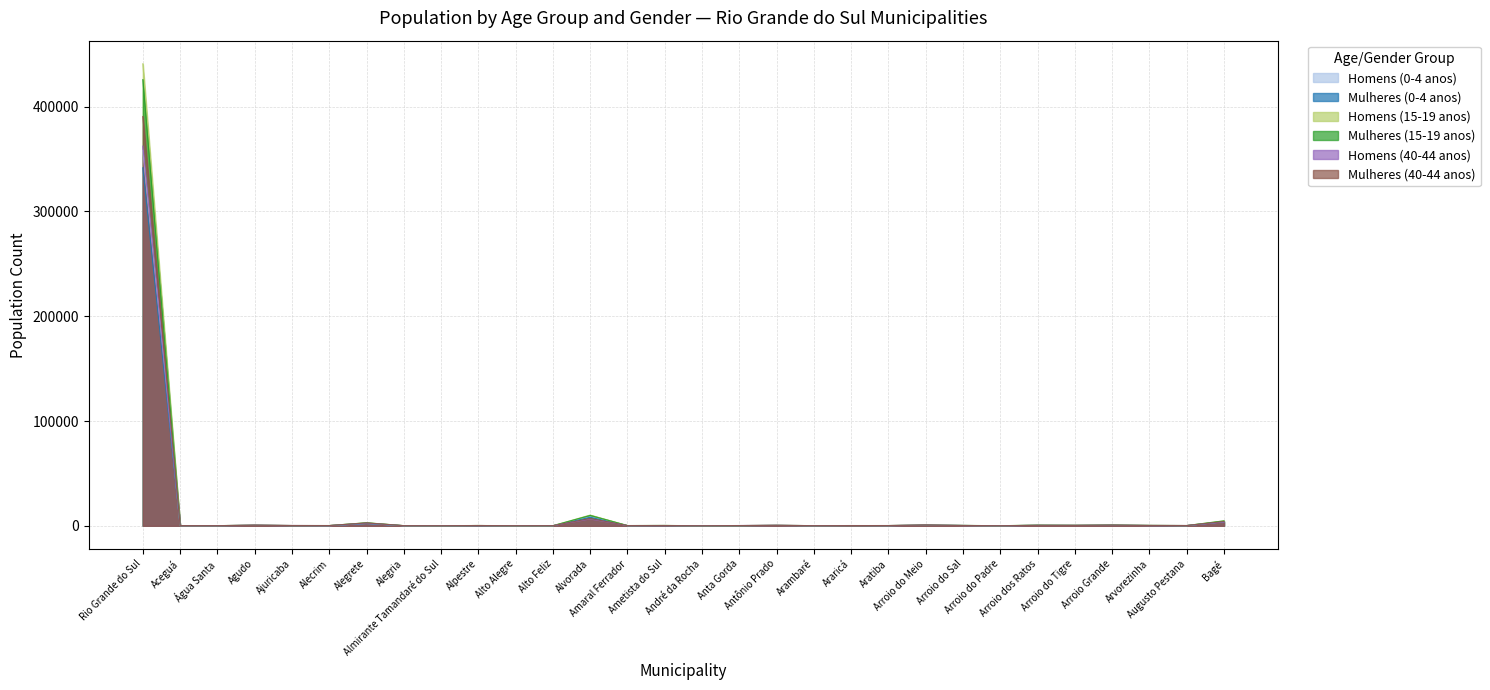

What is the average value of the Homens (15-19 anos) series?

15560